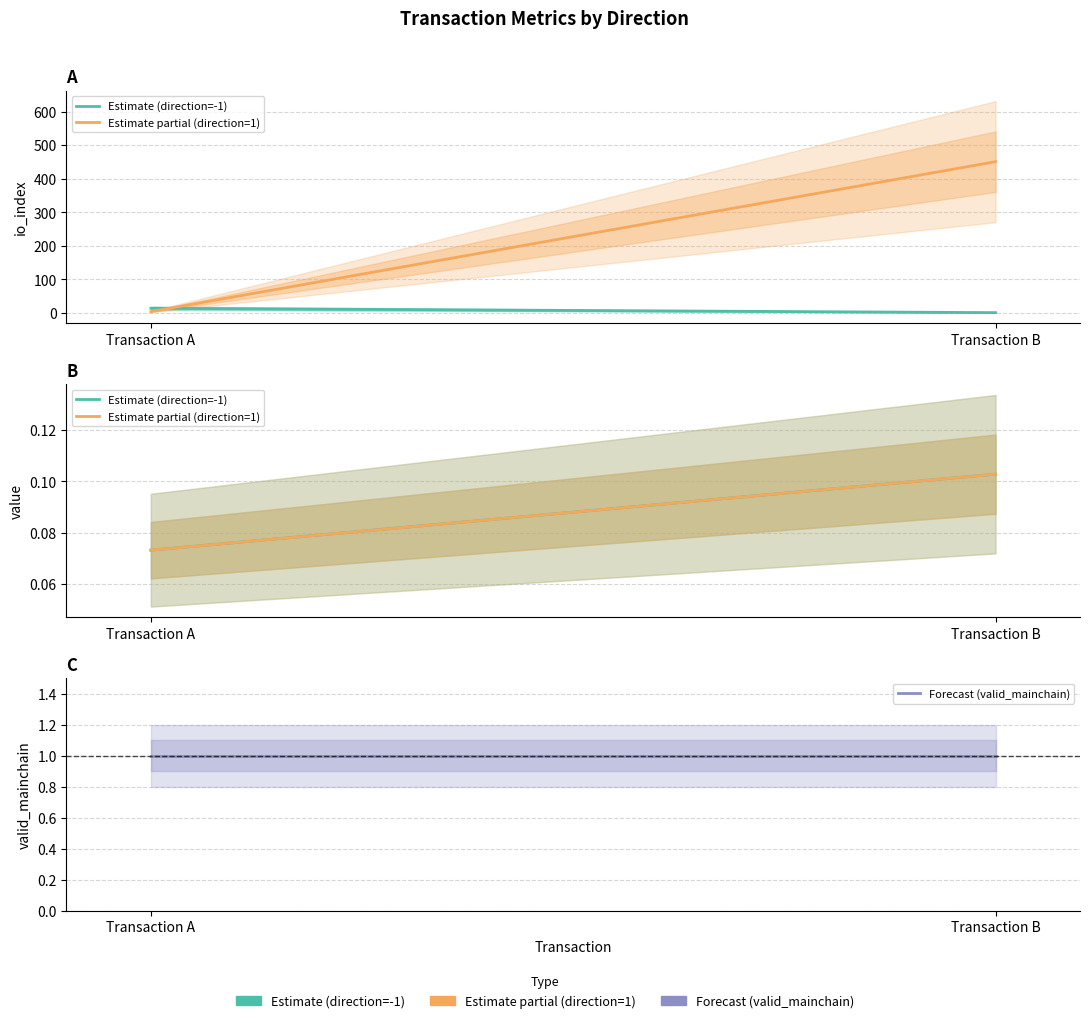

Is it true that Forecast (valid_mainchain) equals 1.0 at Transaction A?

True